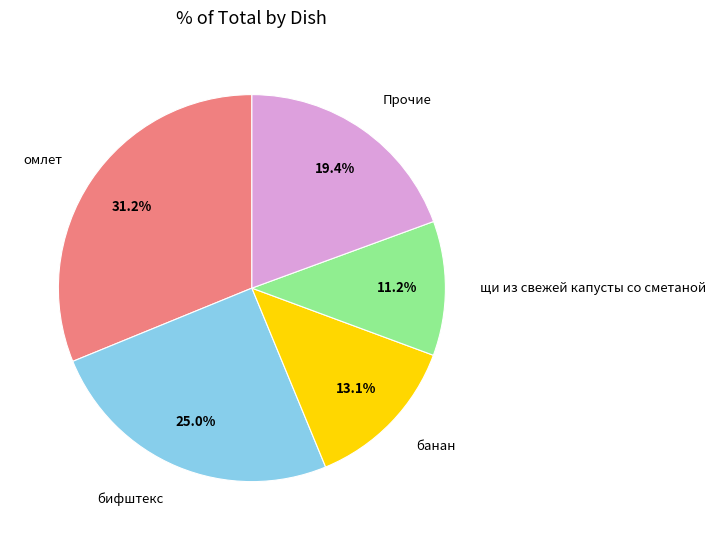

What is the largest slice in the pie chart?

омлет